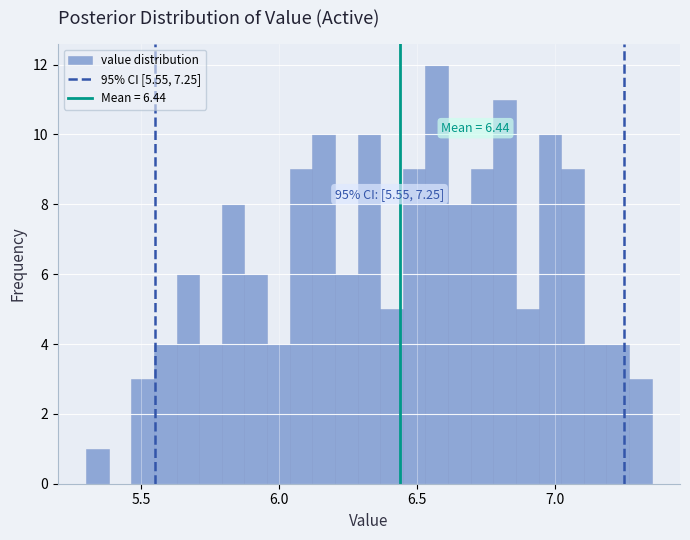

Around what value on the x-axis is the tallest bar? Give the approximate position of its centre, as read against the axis.

6.55